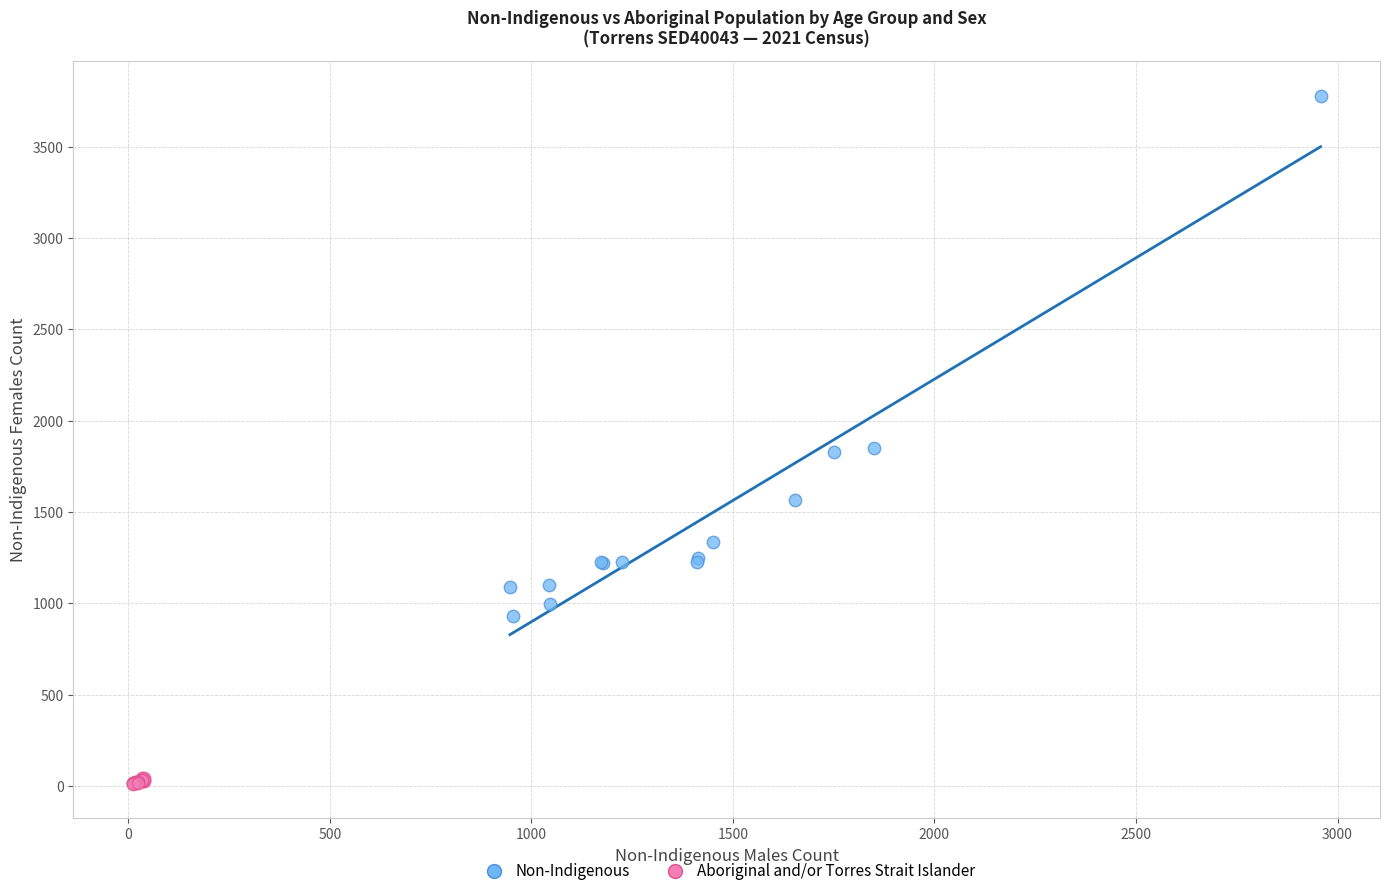

Which series contains the lowest Y value?

Aboriginal and/or Torres Strait Islander